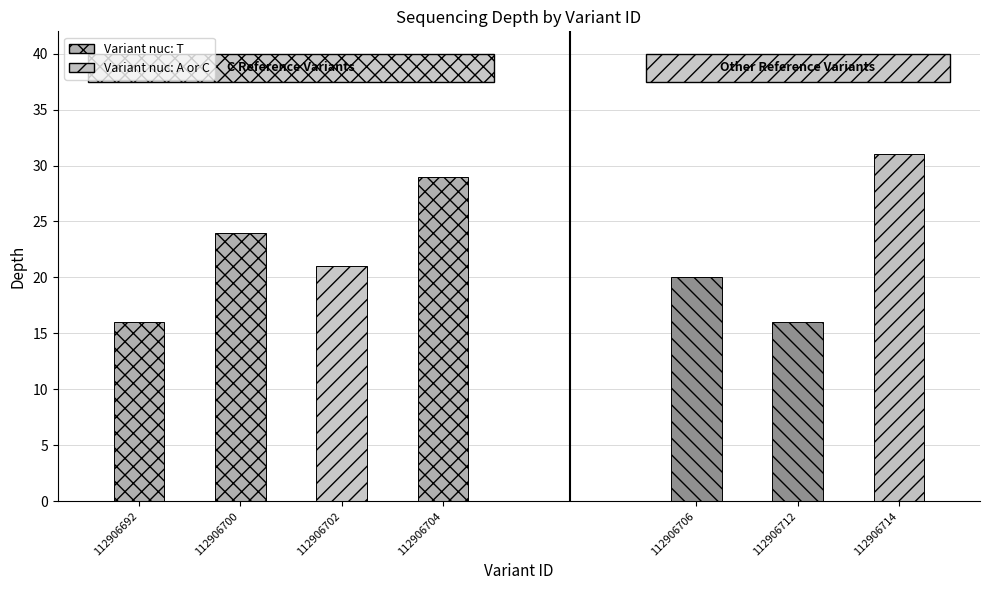

Count the number of data series in this chart.

2